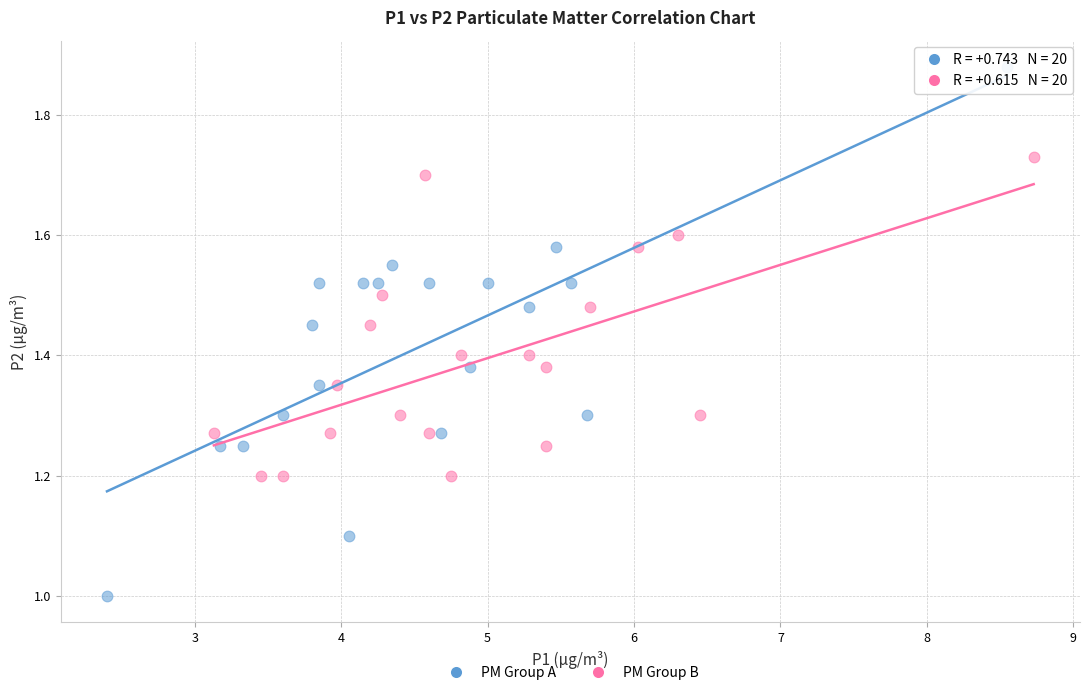

Which series contains the lowest Y value?

PM Group A